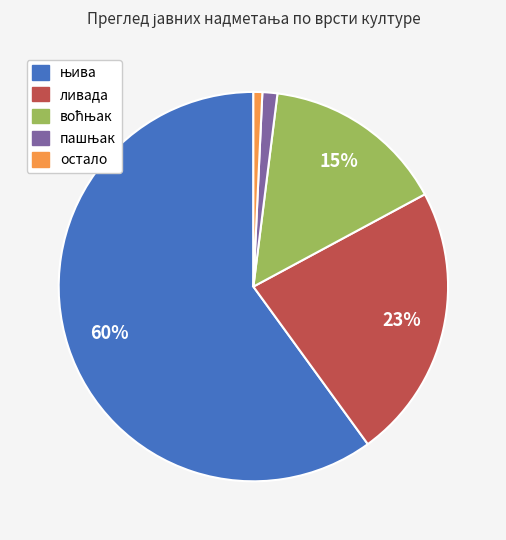

Does any single category account for the majority?

Yes